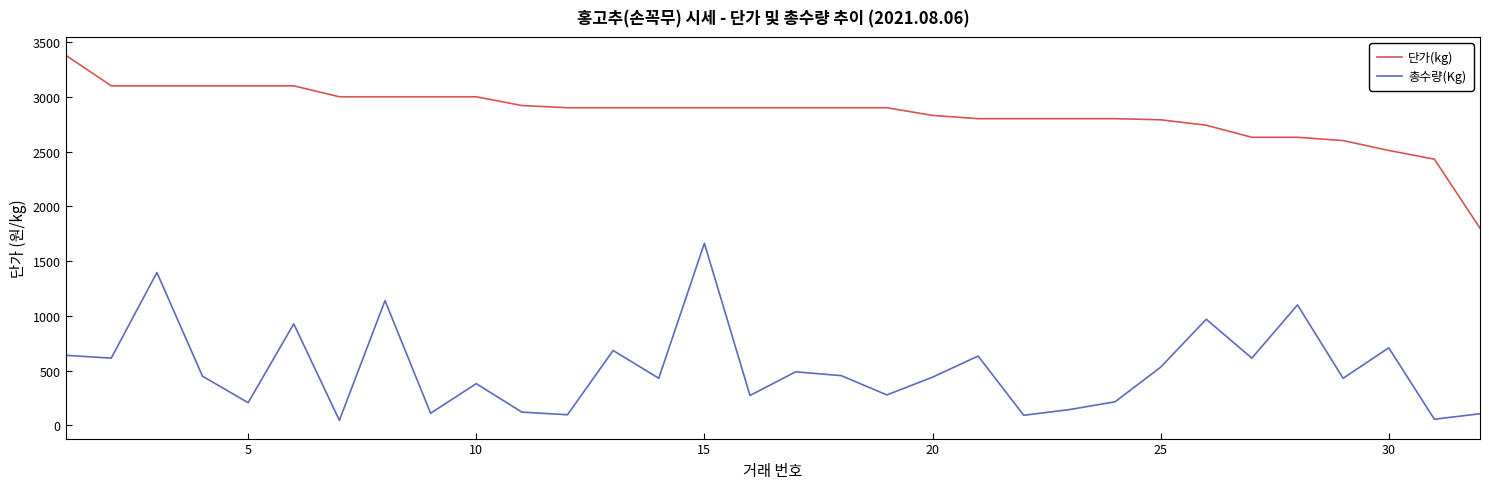

What is the difference between the maximum and minimum values in the 총수량(Kg) series?

1617